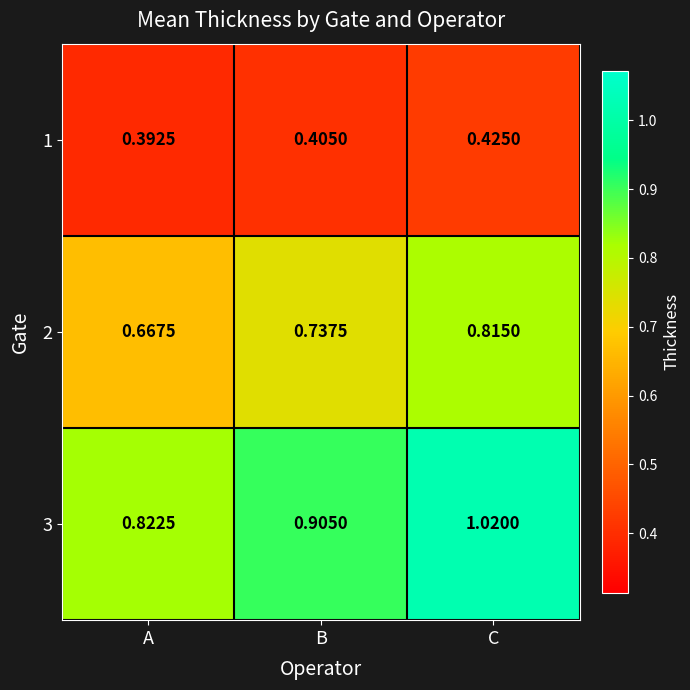

Where is 2 nearest to the value 0?

A